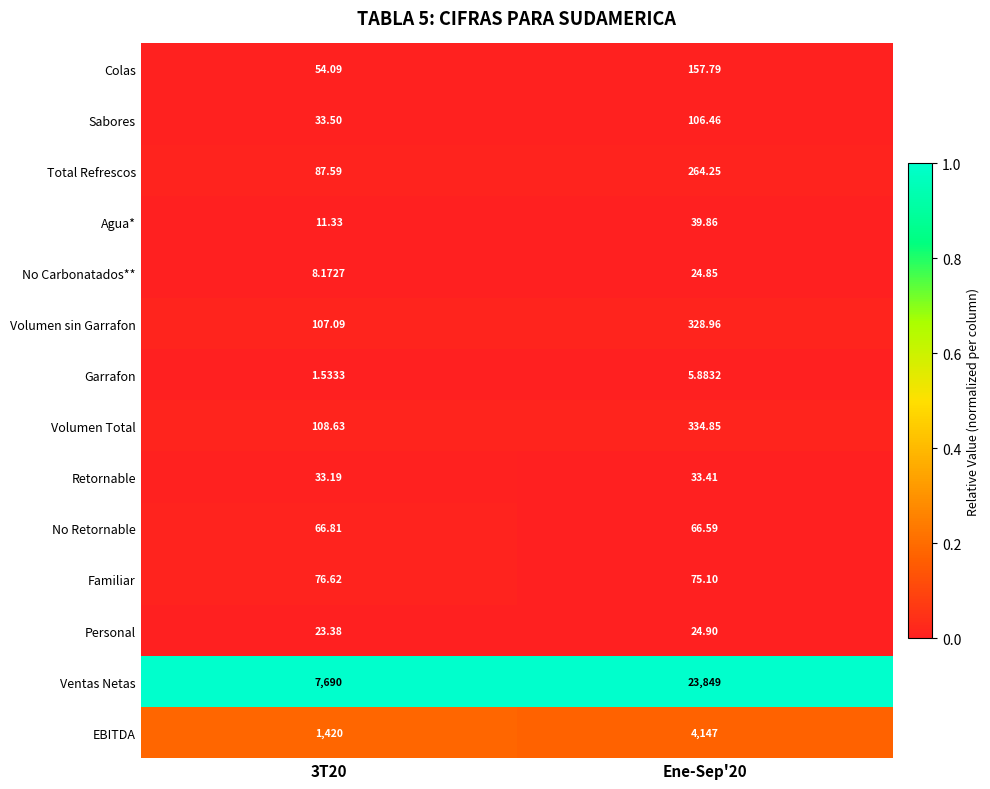

Which series has the largest total across all categories?

Ventas Netas